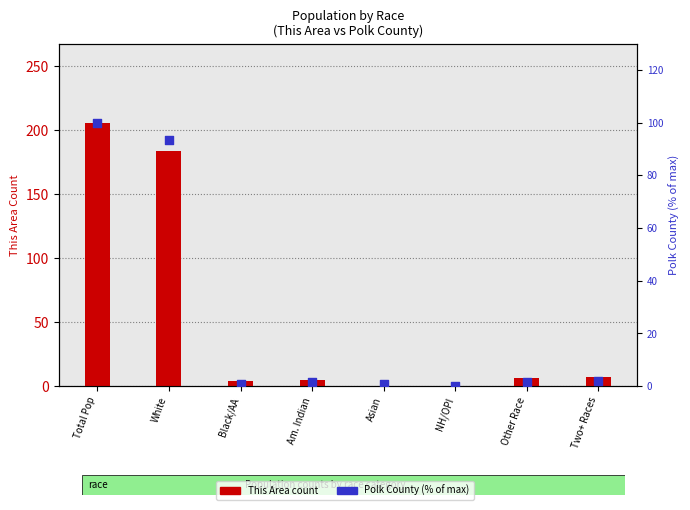

Which series contains the lowest Y value?

This Area